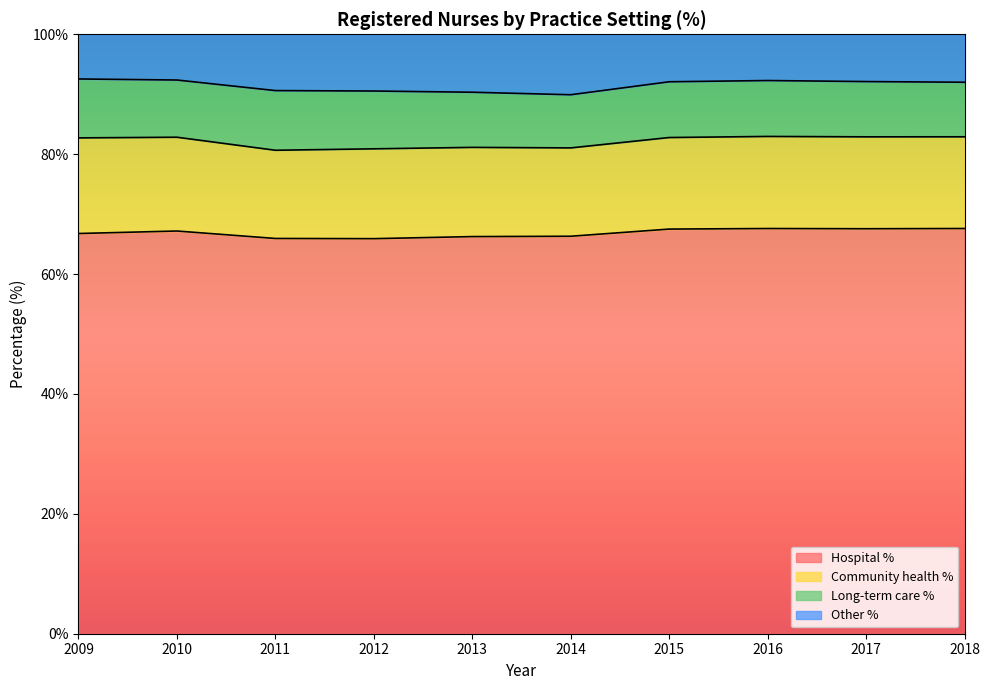

What is the sum of all Hospital % values?

668.6